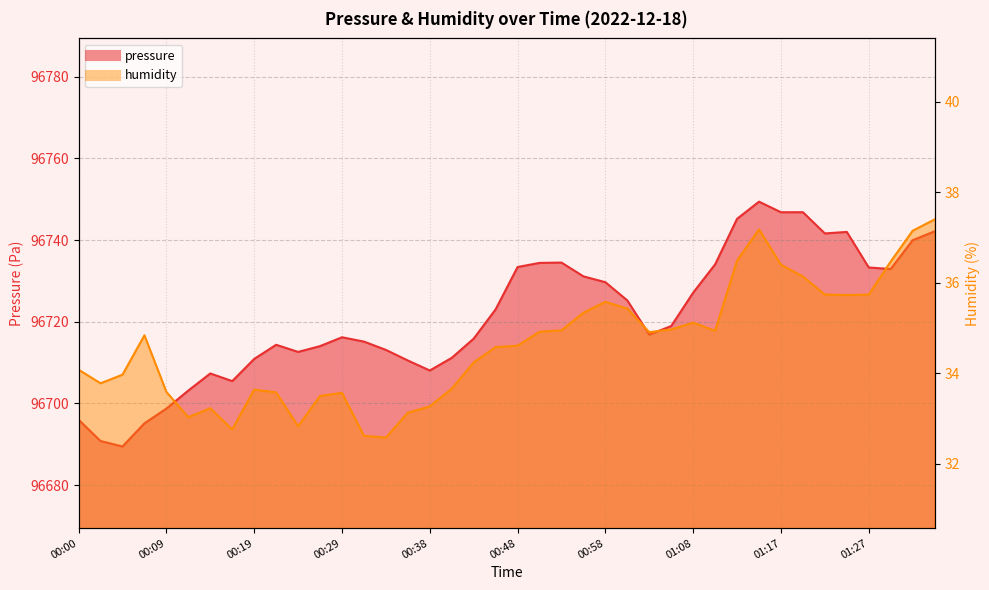

True or false: pressure has a value of 163487.7 at 00:29.

False